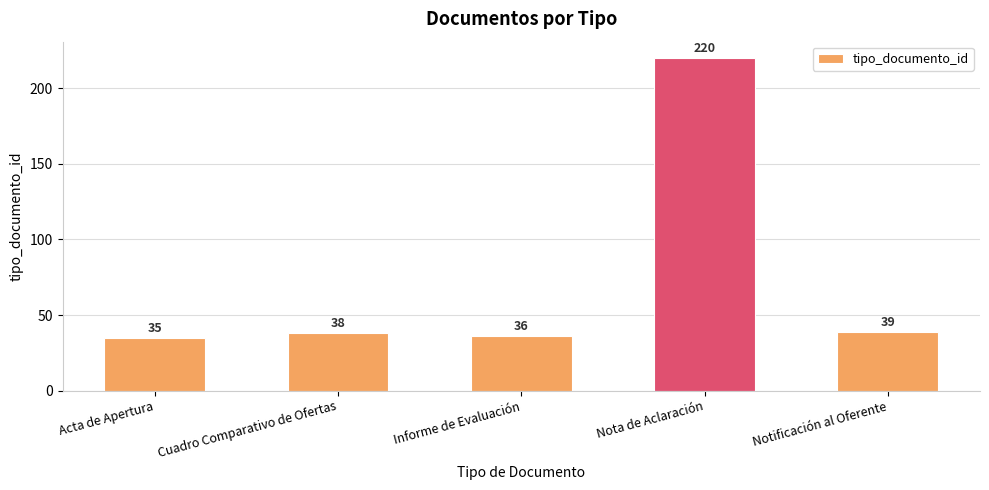

What position from the right is Acta de Apertura?

5